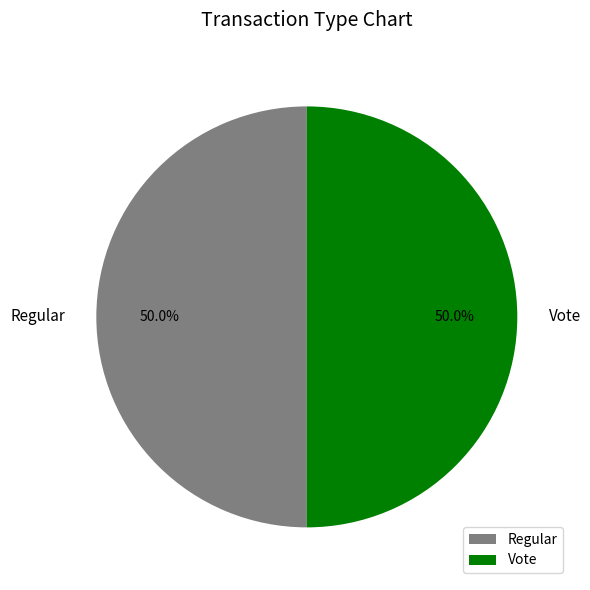

What is the total percentage of Regular and Vote?

100.0%